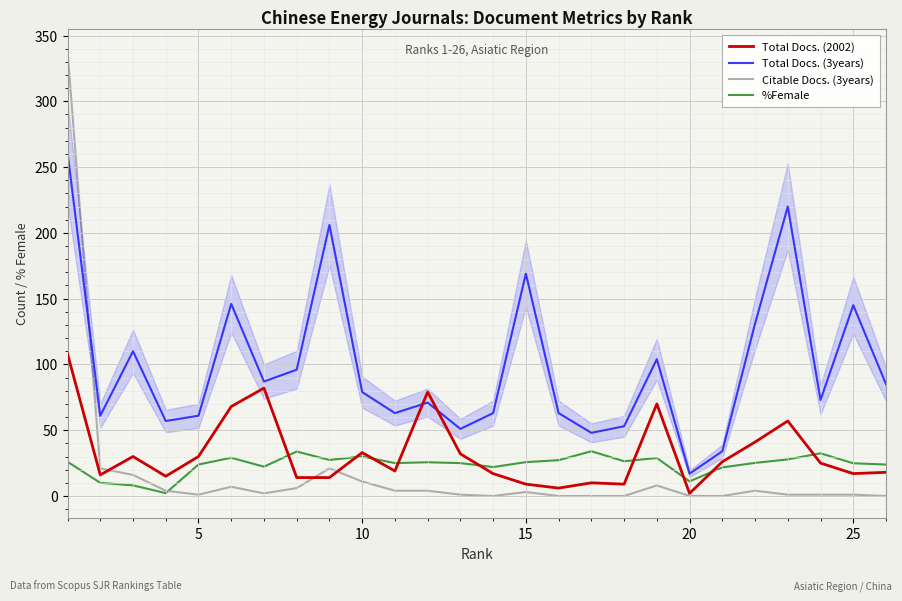

Which series has the largest range (max minus min)?

Citable Docs. (3years)